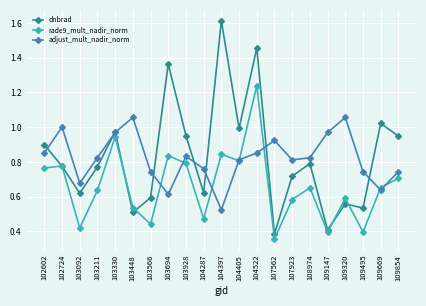

Is it true that rade9_mult_nadir_norm equals 0.6 at 103211?

True